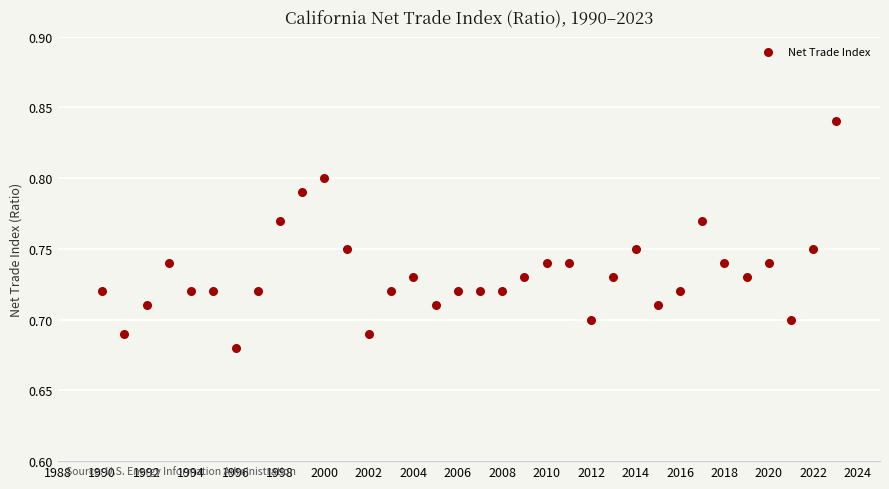

What is the range of X values (max minus min)?

33.0